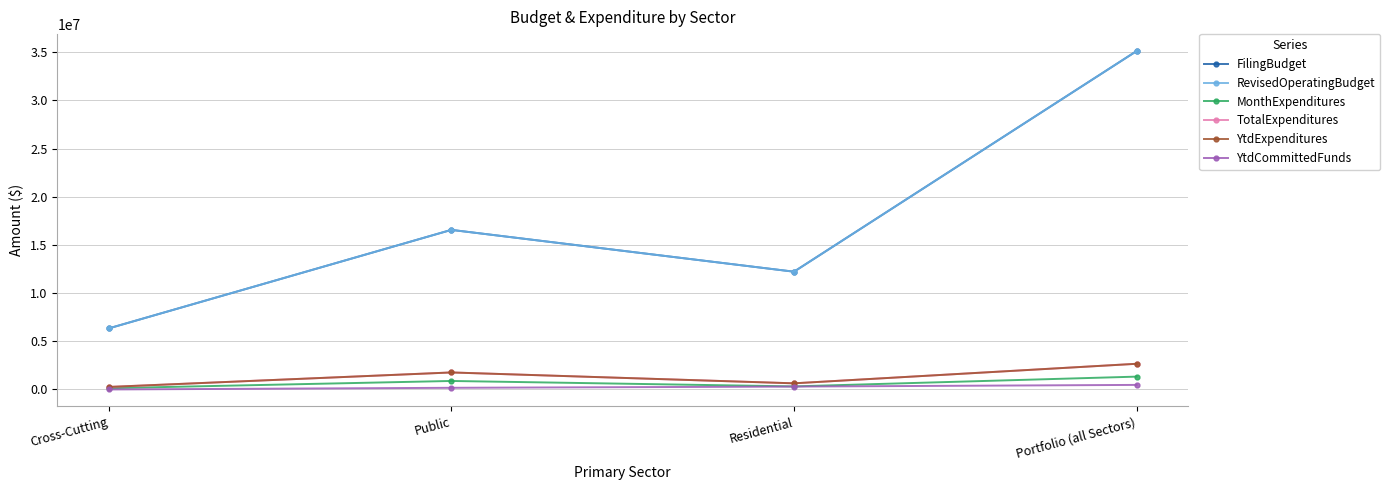

What is the difference between the maximum and minimum values in the YtdExpenditures series?

2405100